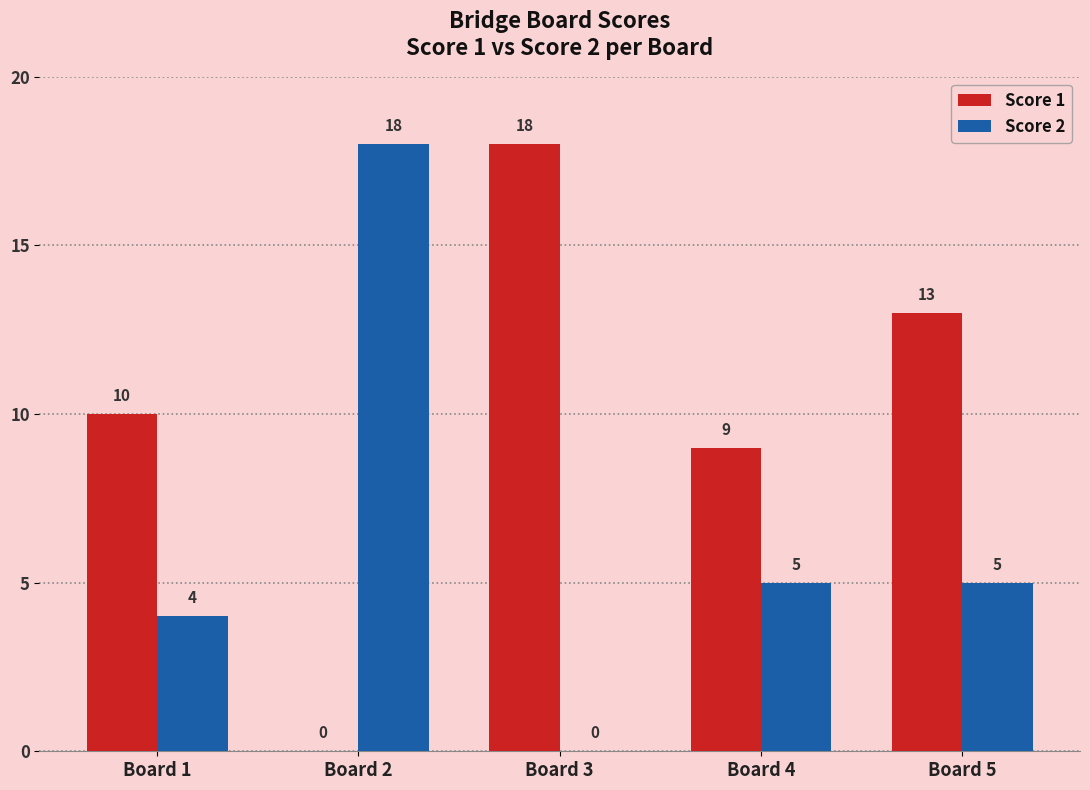

What is the greatest value displayed?

18